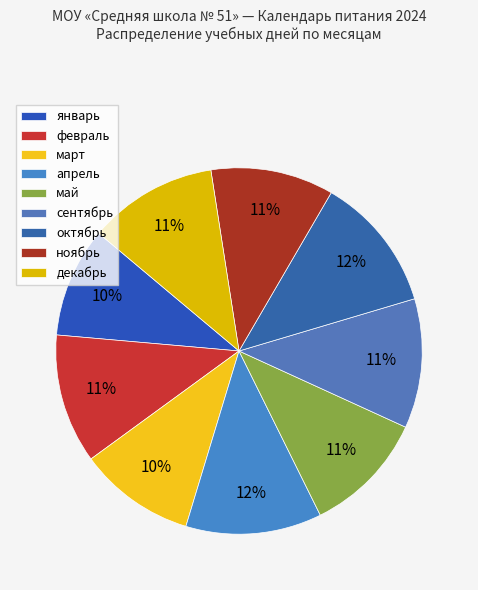

Is there any slice that represents more than half of the pie?

No